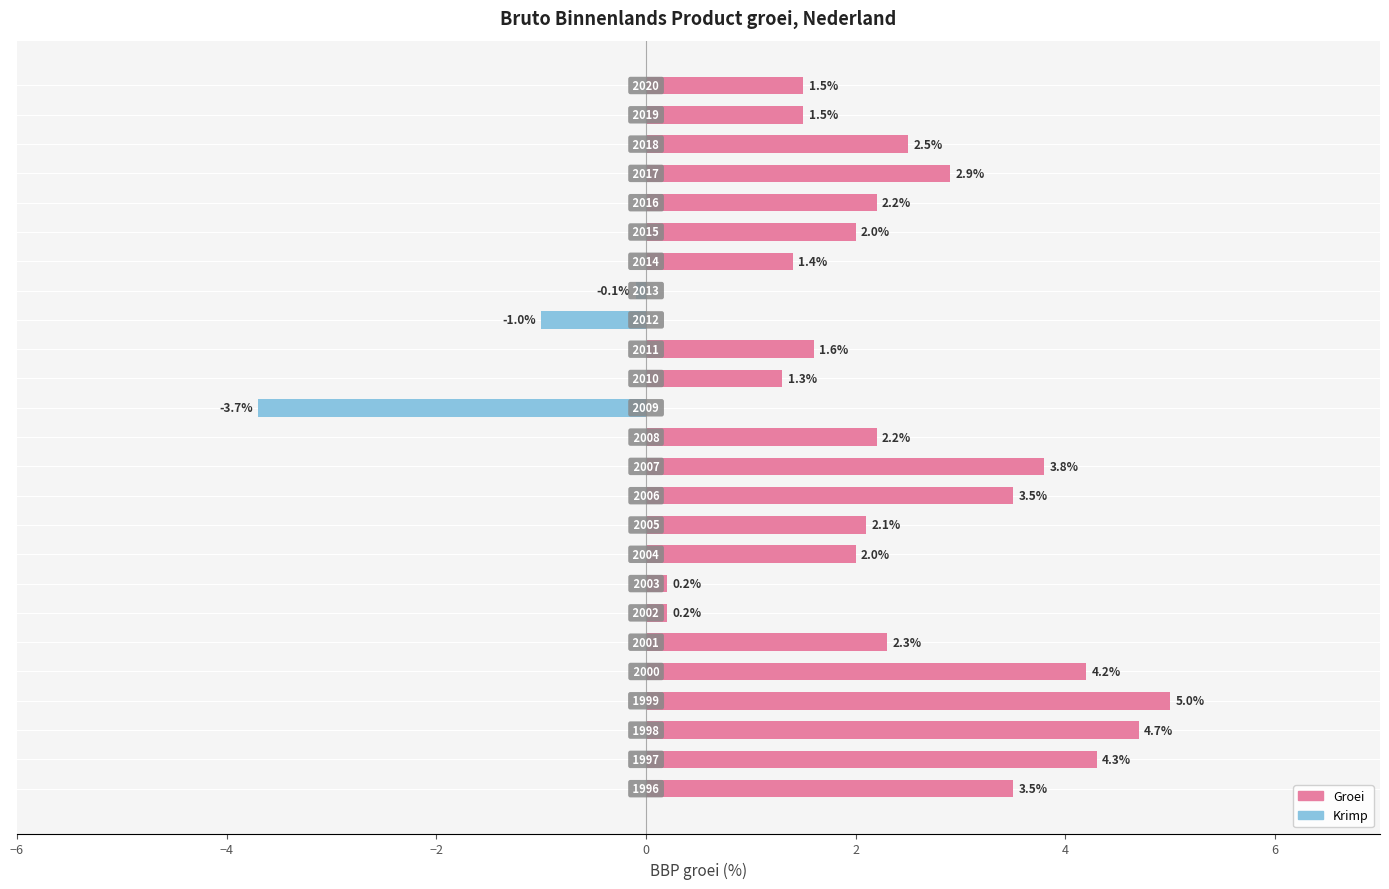

List the series in order of their overall mean, lowest first.

Krimp, Groei